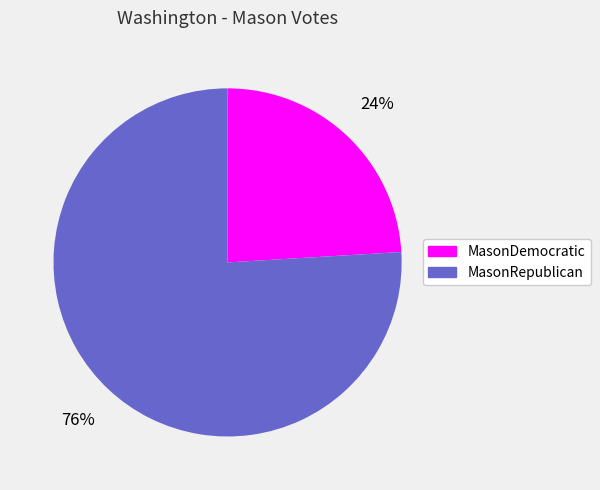

To the nearest percent, what percentage of the pie is MasonDemocratic?

24%